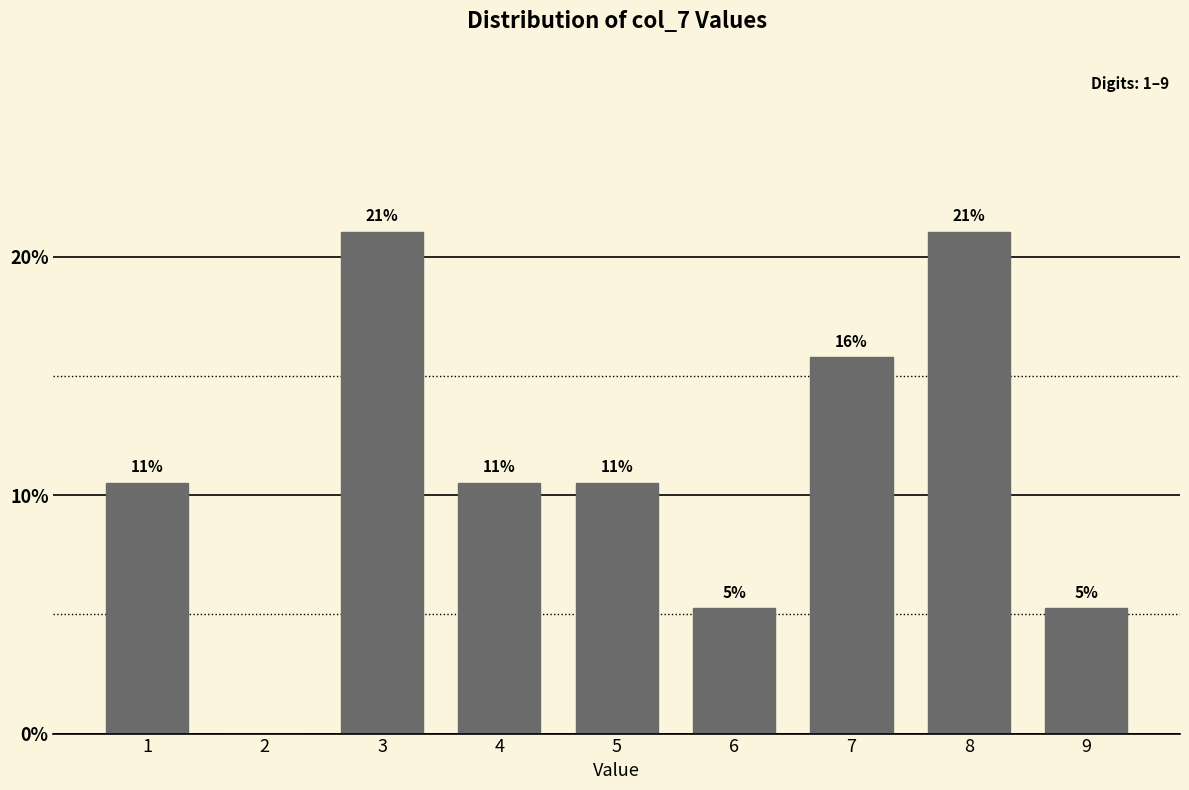

Are the bars horizontal?

No